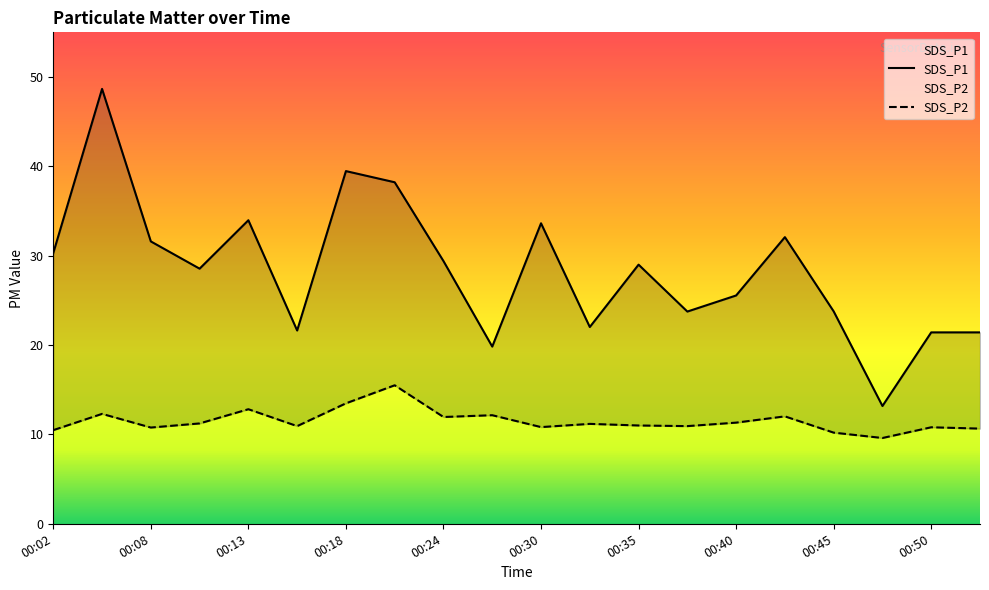

In SDS_P2, how many points are higher than both neighbors (excluding endpoints)?

7